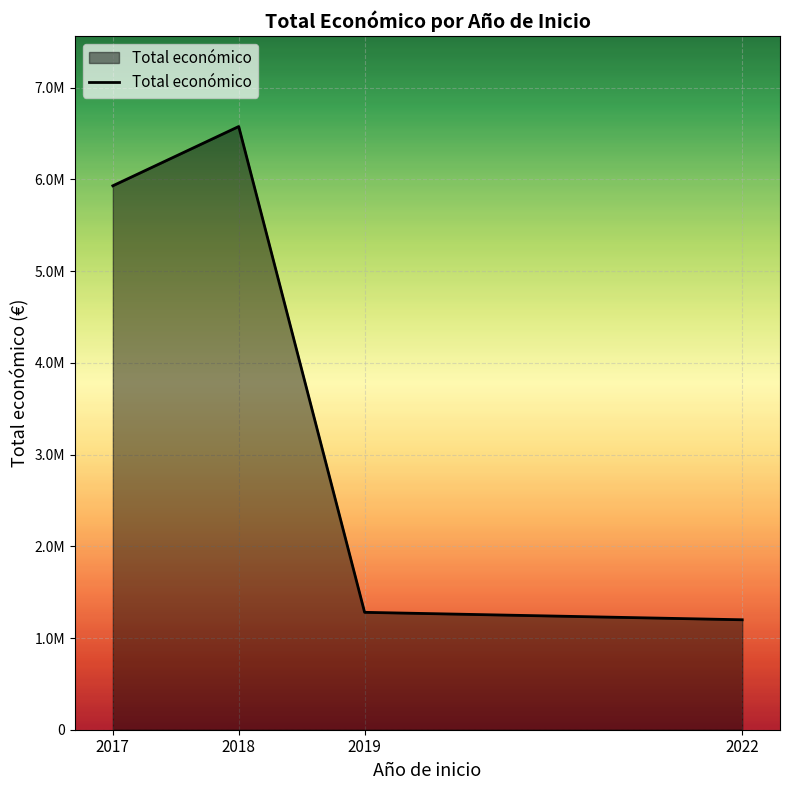

What is the smallest value displayed?

1198776